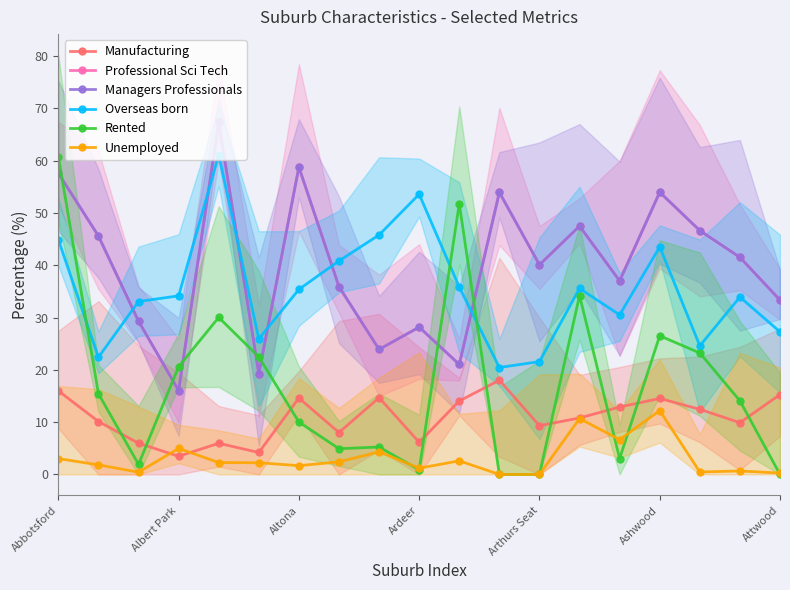

What position from the left is Ashwood?

6